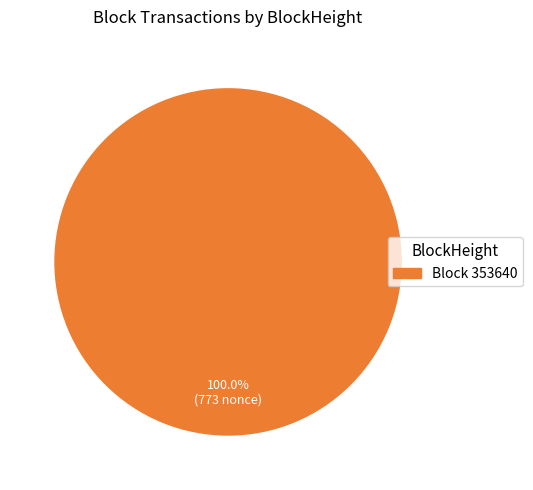

Is there a majority slice in this chart?

Yes